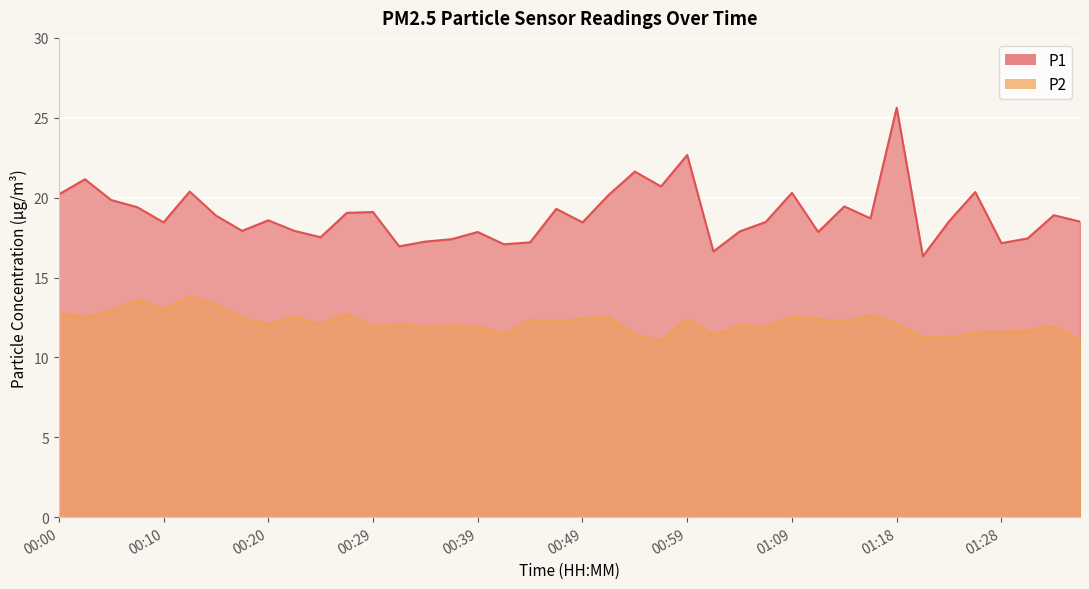

What is the minimum value shown in the chart?

11.1